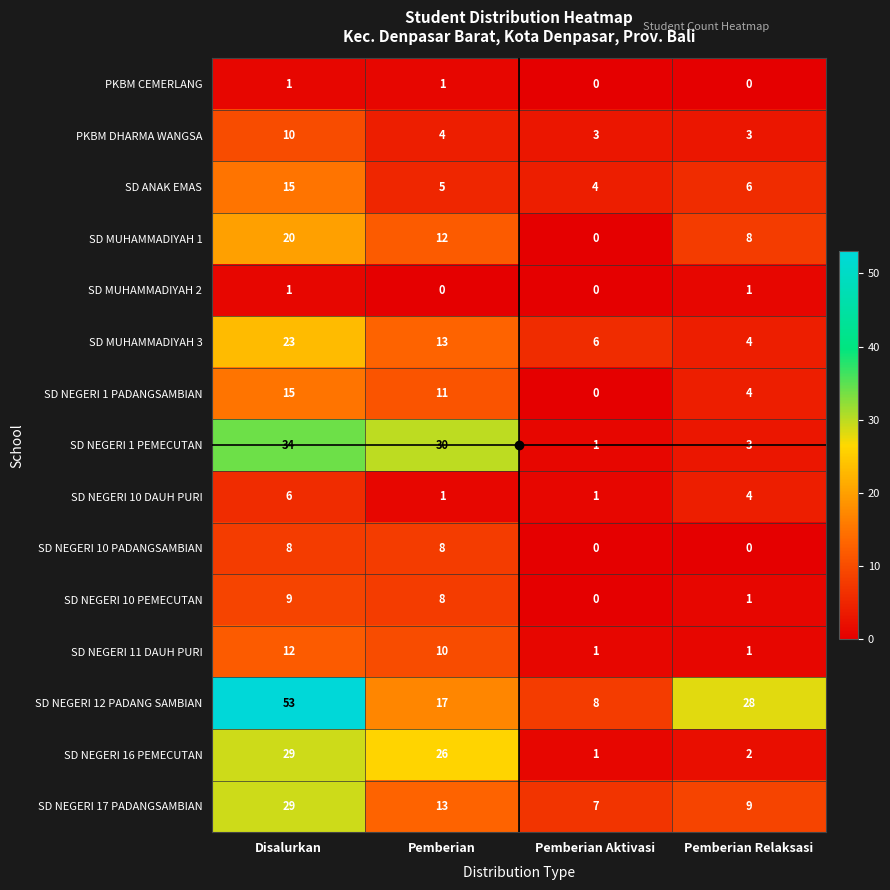

At which category is the sum across all series the highest?

Disalurkan